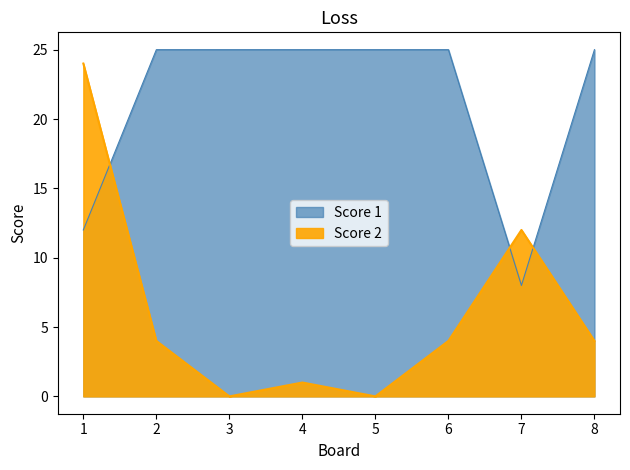

What is the sum of all Score 2 values?

49